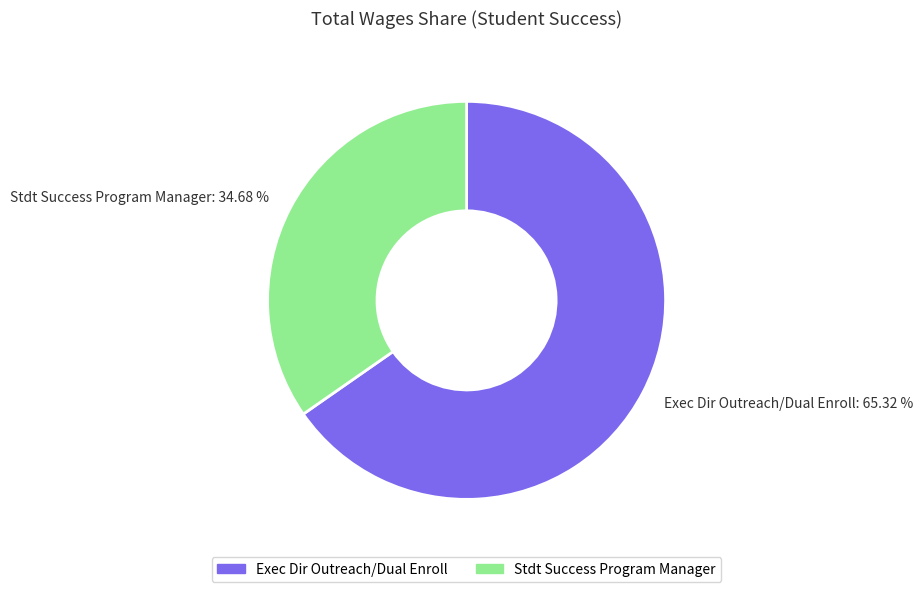

Do Stdt Success Program Manager and Exec Dir Outreach/Dual Enroll together represent more than half of the pie?

Yes